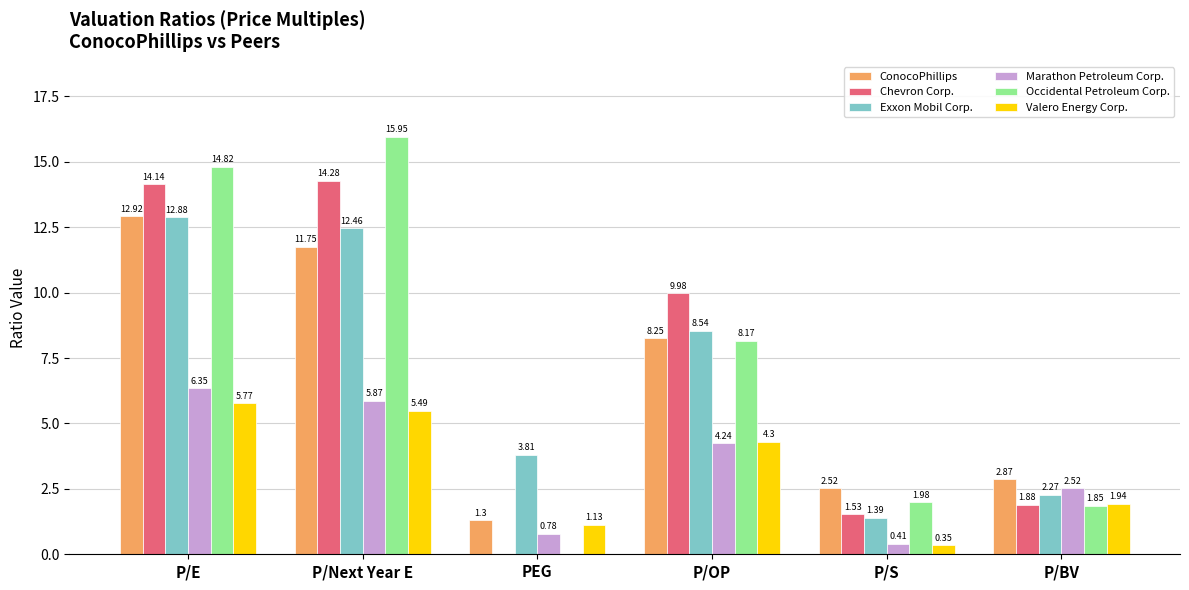

Where does the Occidental Petroleum Corp. series first go above 8?

P/E